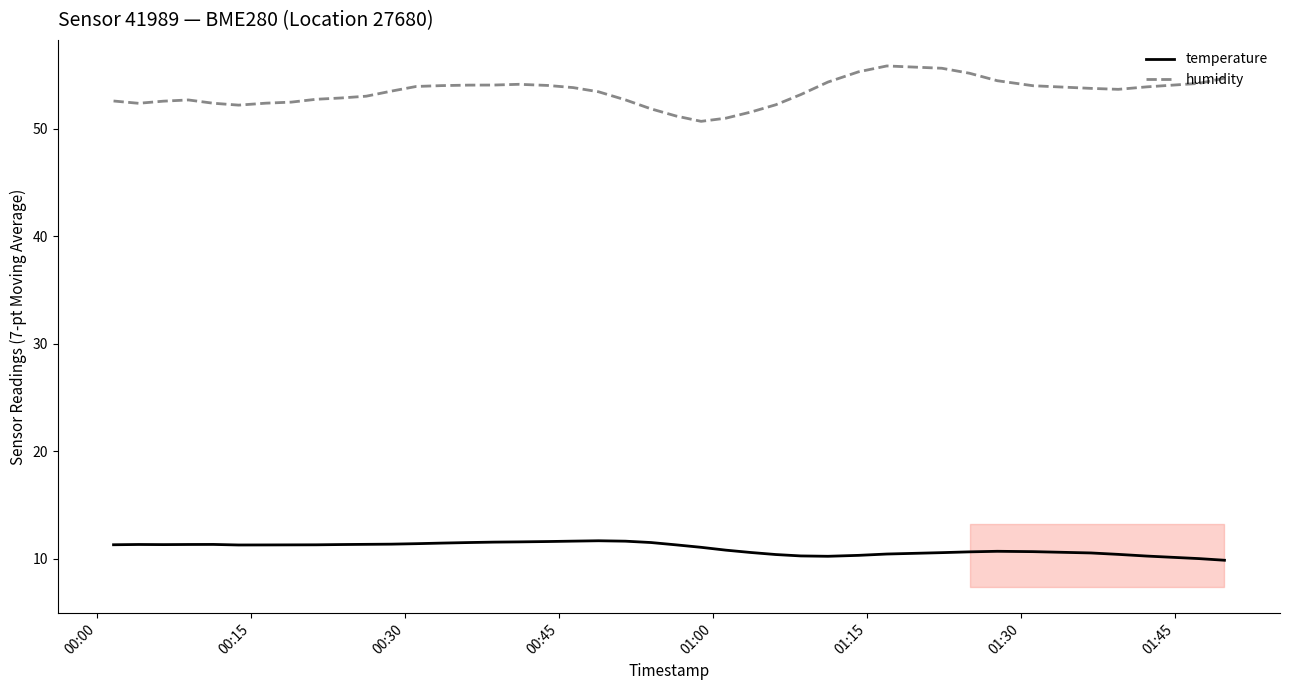

Rank the series by their maximum value, from lowest to highest.

temperature, humidity